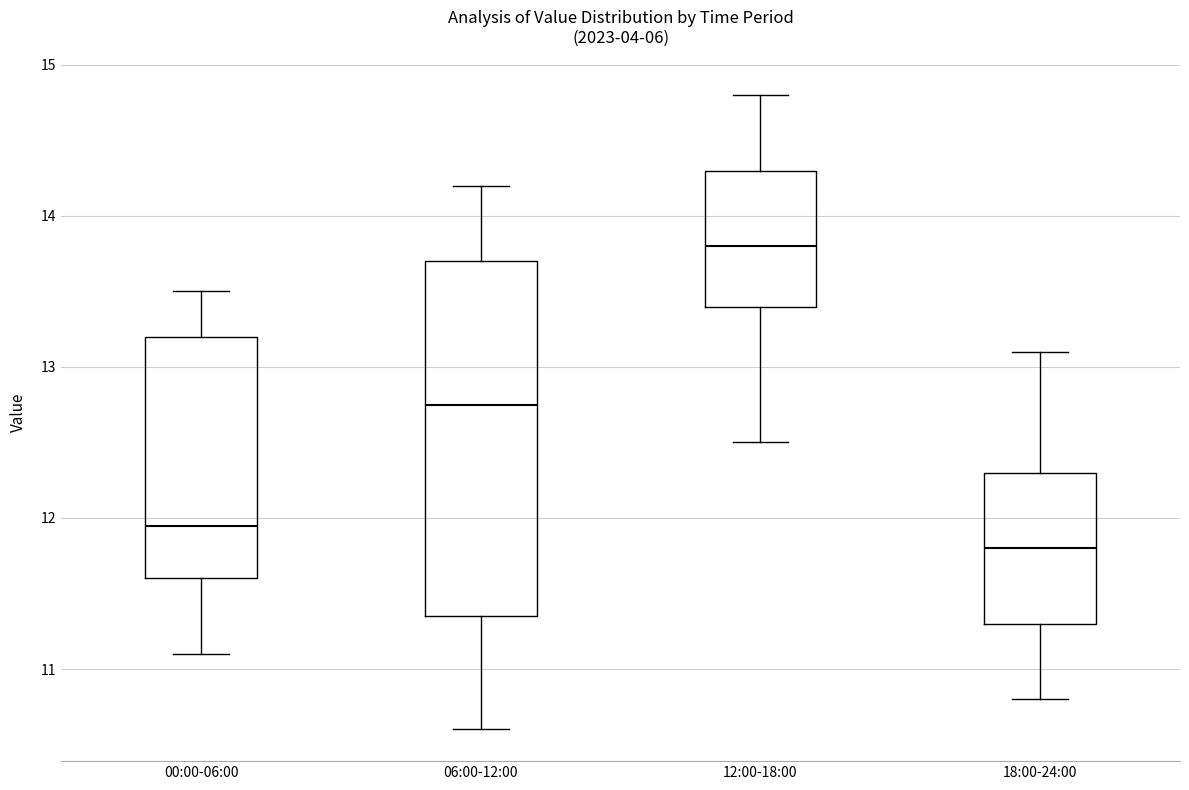

Where does the median line of the box for 18:00-24:00 sit on the y-axis? The values are not printed on the chart, so give them approximately, as read against the axis.

11.8